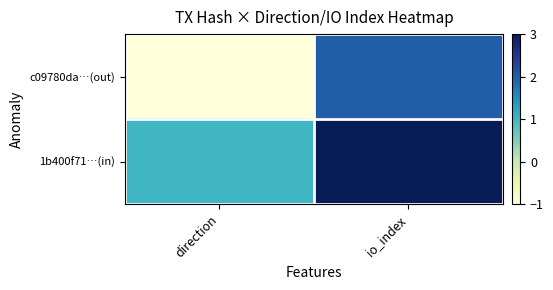

Rank the series at io_index from highest to lowest value.

1b400f71…(in), c09780da…(out)